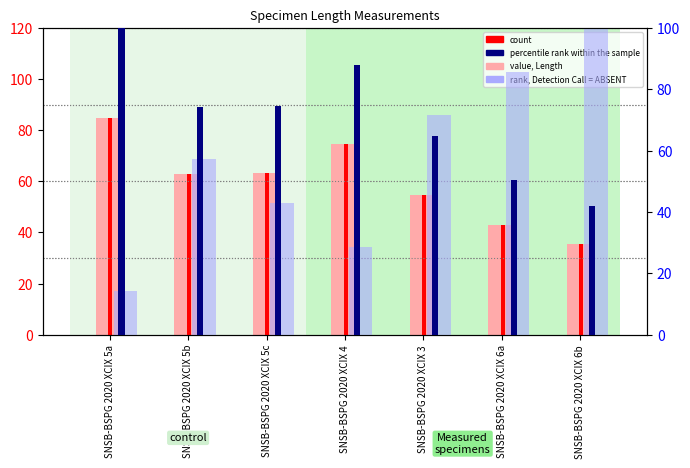

Read the count value at SNSB-BSPG 2020 XCIX 5b.

62.8